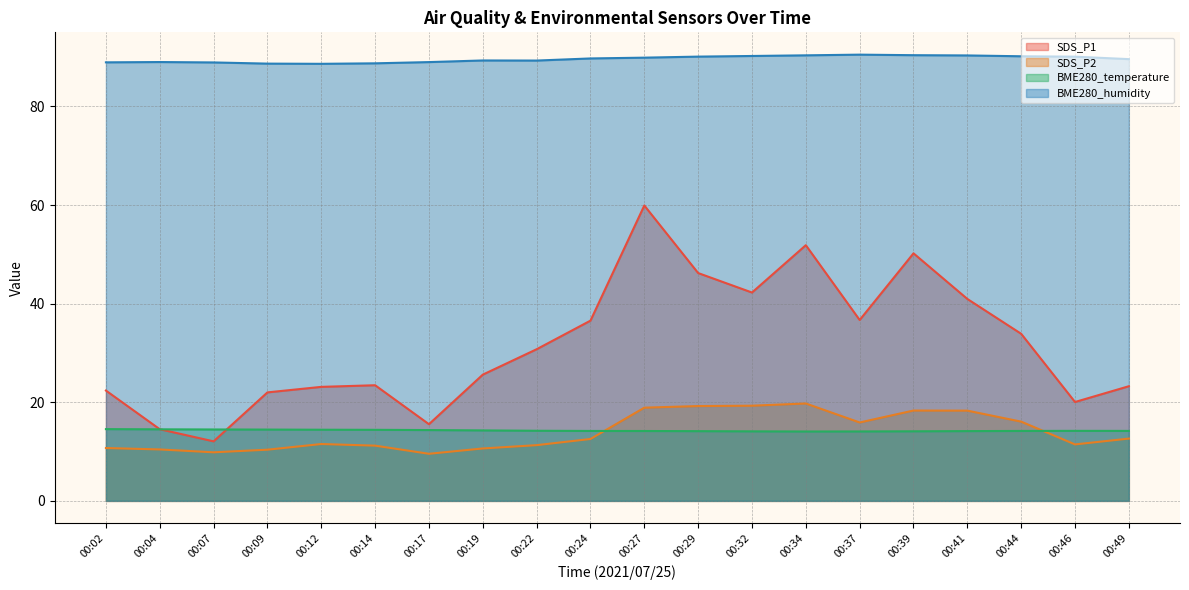

The value of BME280_temperature at 00:07 is 14.5. True or false?

True